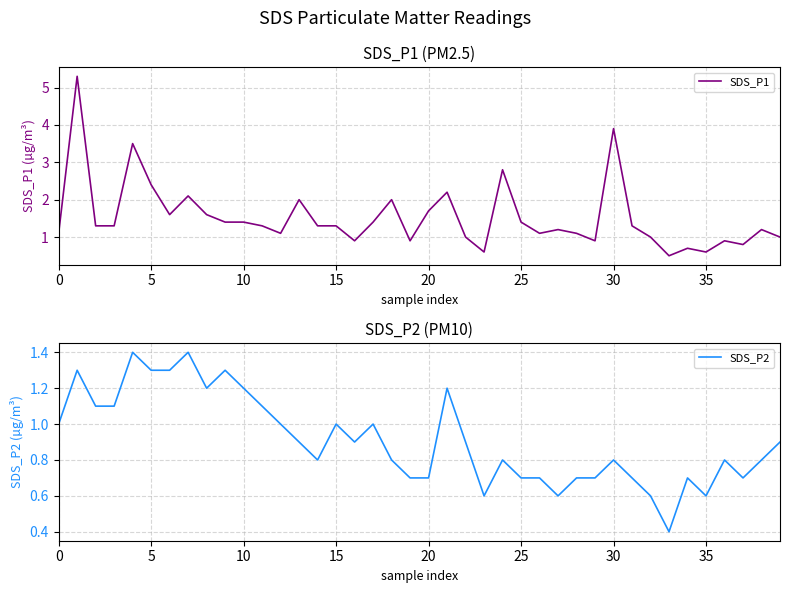

At which label is SDS_P1 closest to 2?

13